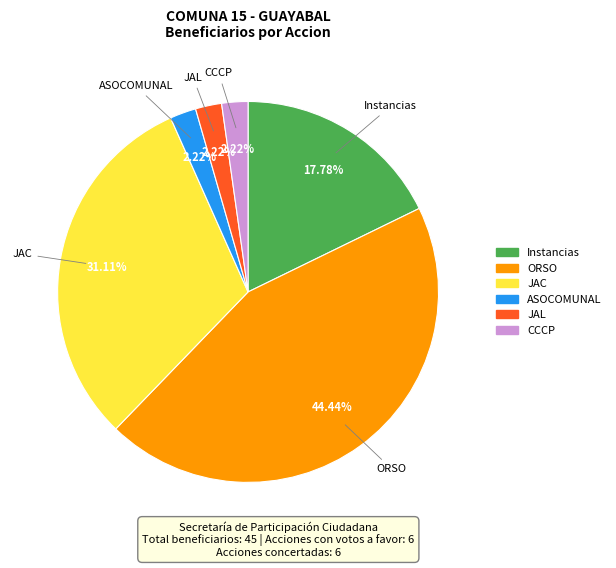

Combined, do Instancias and ASOCOMUNAL account for over 50%?

No